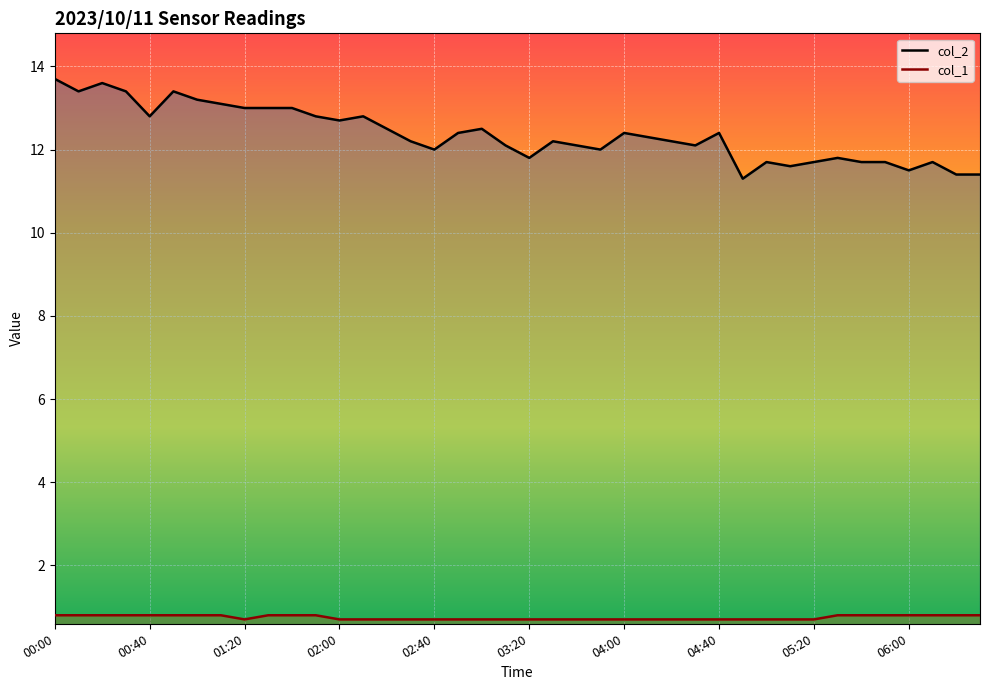

Reading left to right, list all the values displayed in this chart.

col_2: 13.7	13.4	13.6	13.4	12.8	13.4	13.2	13.1	13.0	13.0	13.0	12.8	12.7	12.8	12.5	12.2	12.0	12.4	12.5	12.1	11.8	12.2	12.1	12.0	12.4	12.3	12.2	12.1	12.4	11.3	11.7	11.6	11.7	11.8	11.7	11.7	11.5	11.7	11.4	11.4
col_1: 0.8	0.8	0.8	0.8	0.8	0.8	0.8	0.8	0.7	0.8	0.8	0.8	0.7	0.7	0.7	0.7	0.7	0.7	0.7	0.7	0.7	0.7	0.7	0.7	0.7	0.7	0.7	0.7	0.7	0.7	0.7	0.7	0.7	0.8	0.8	0.8	0.8	0.8	0.8	0.8